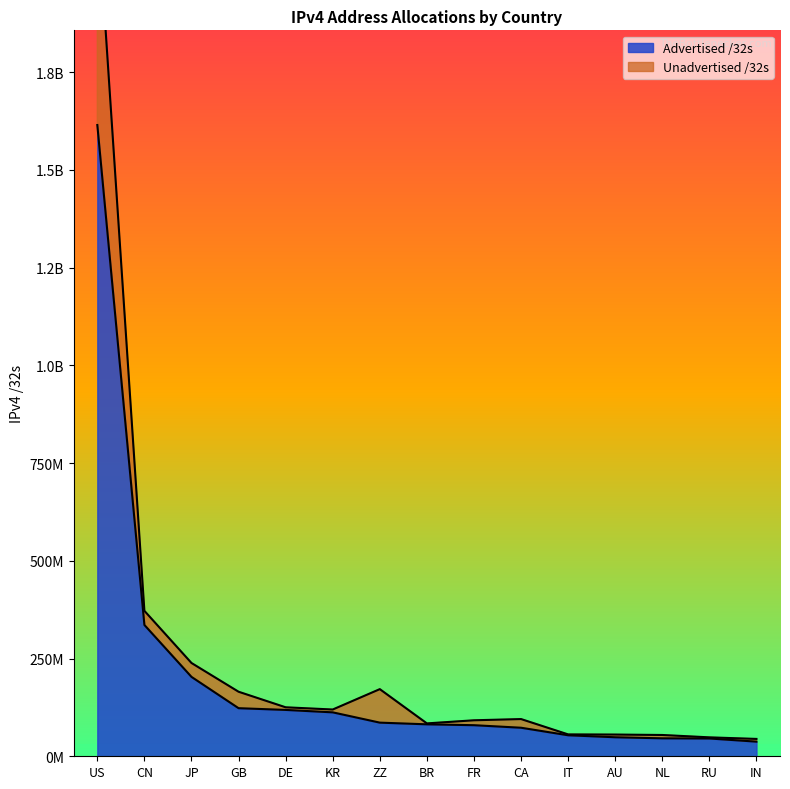

What is the sum of the Unadvertised /32s values at IN and AU?

99991104